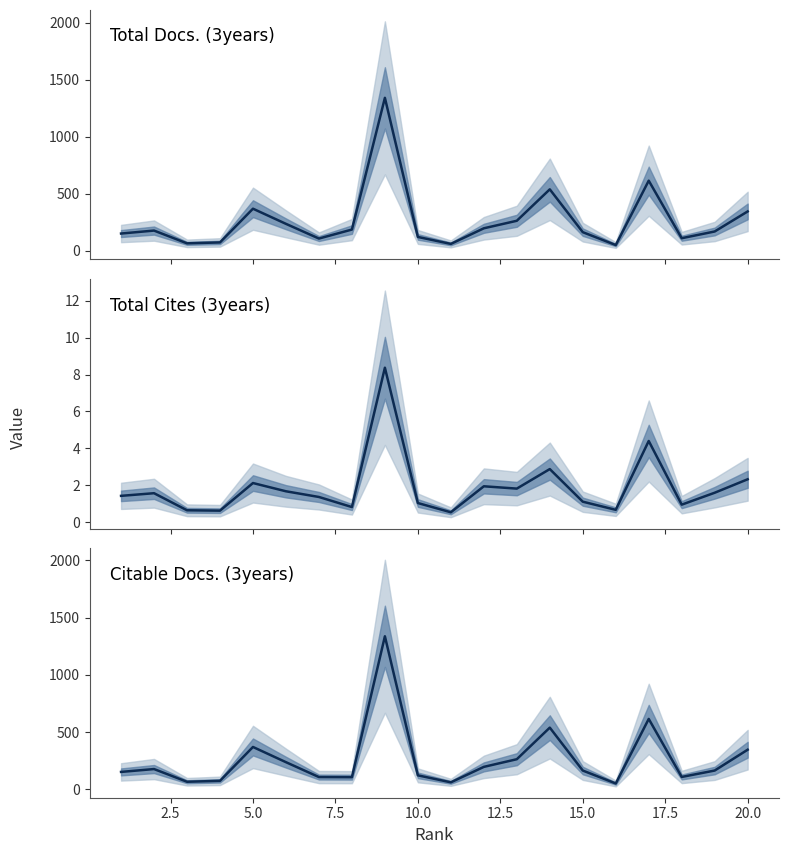

At how many categories does at least one series exceed 155?

12